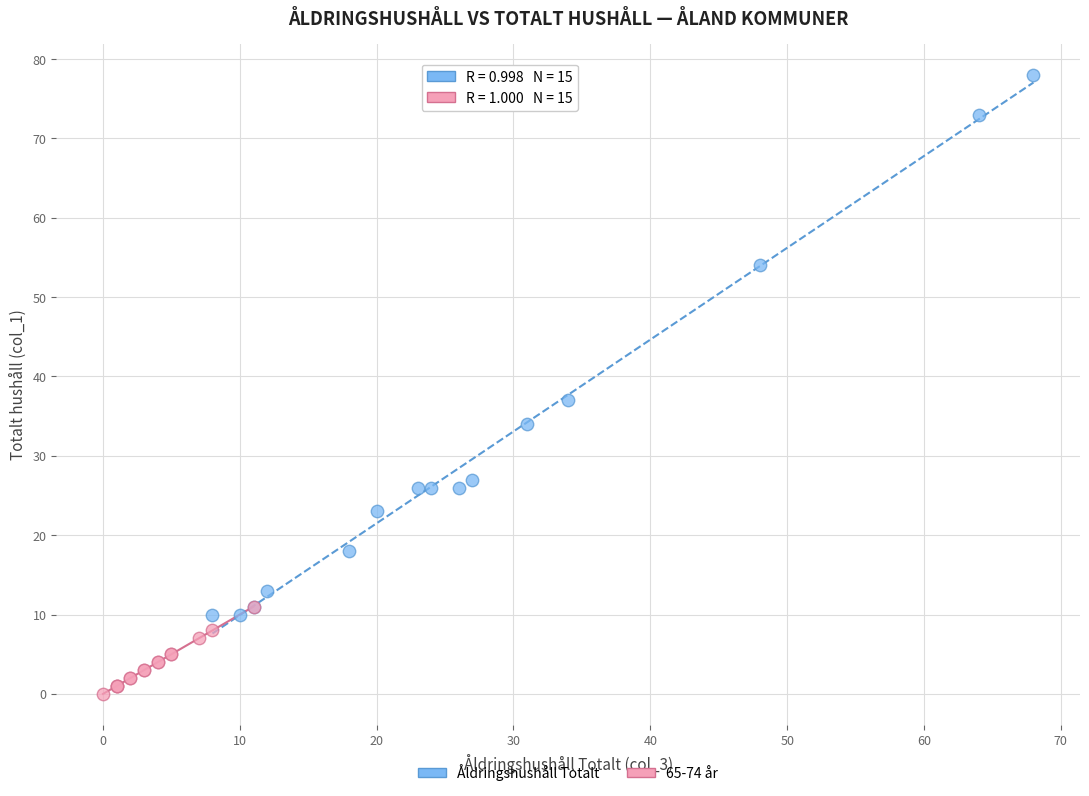

Which series contains the highest Y value?

Åldringshushåll Totalt